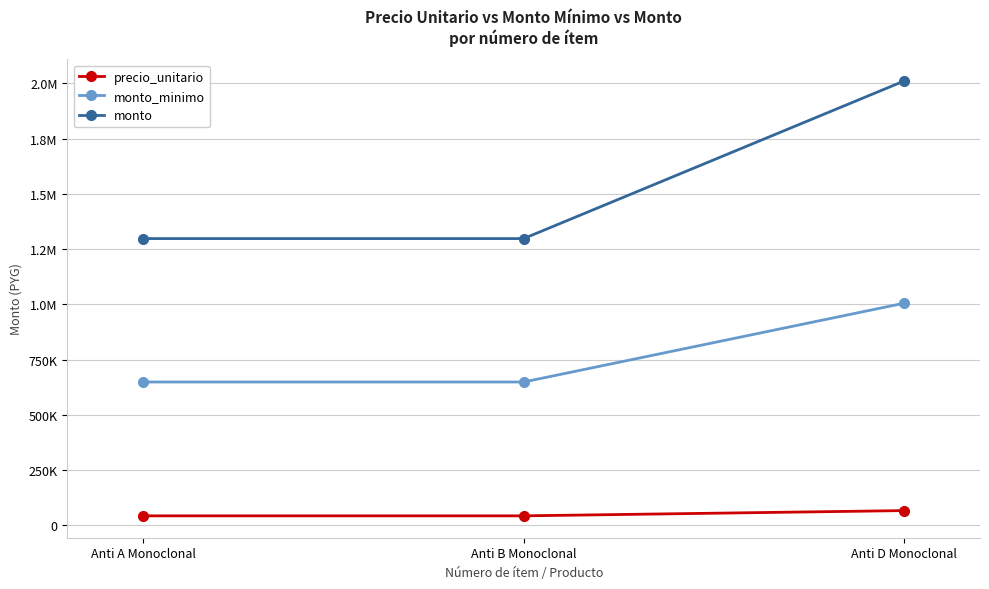

What position from the left is Anti D Monoclonal?

3